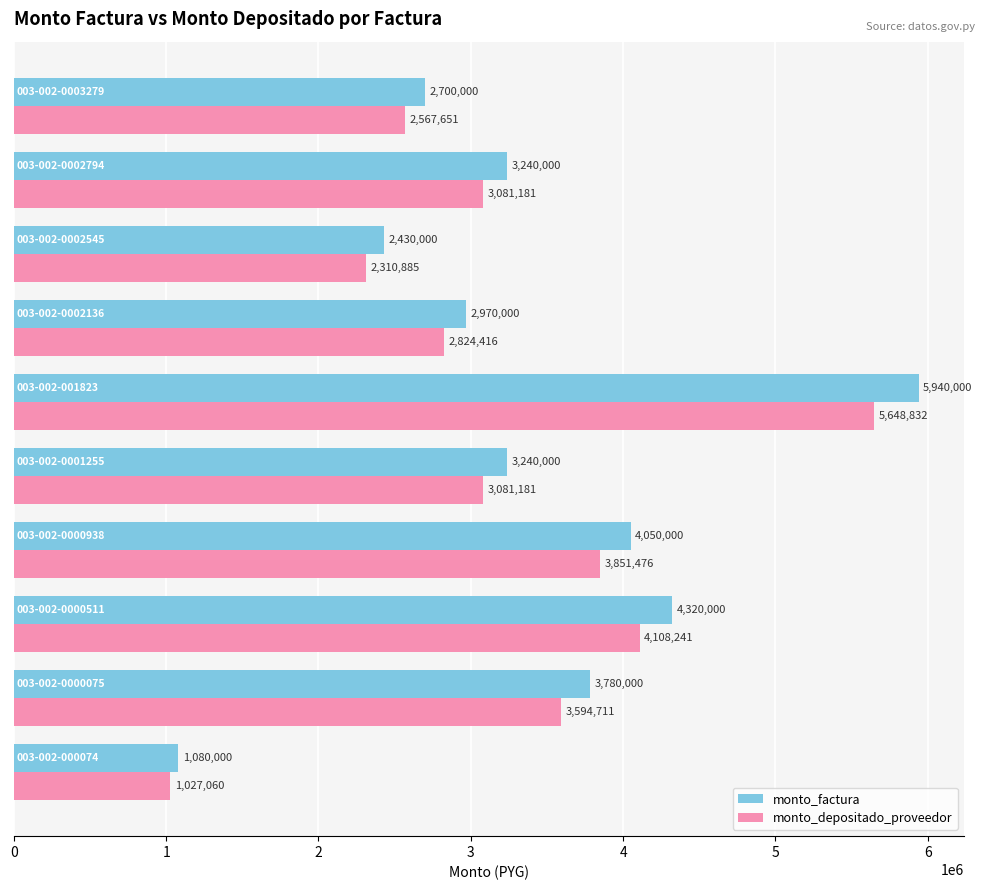

What is the difference between the maximum and minimum values in the monto_depositado_proveedor series?

4621772